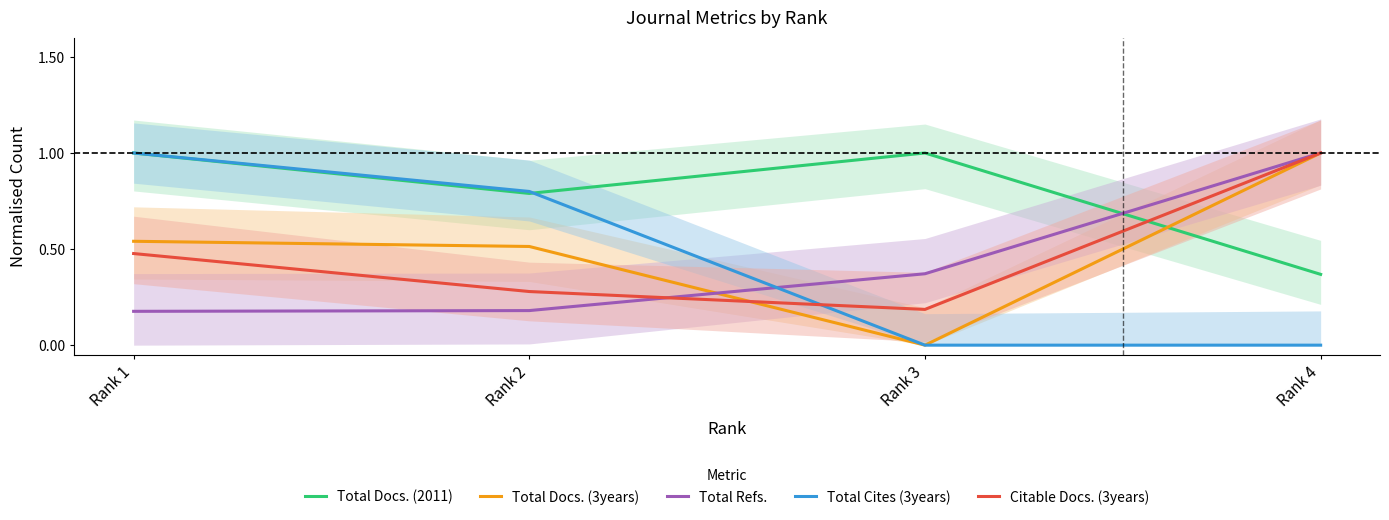

How many values in the Total Docs. (2011) series are below 1?

2